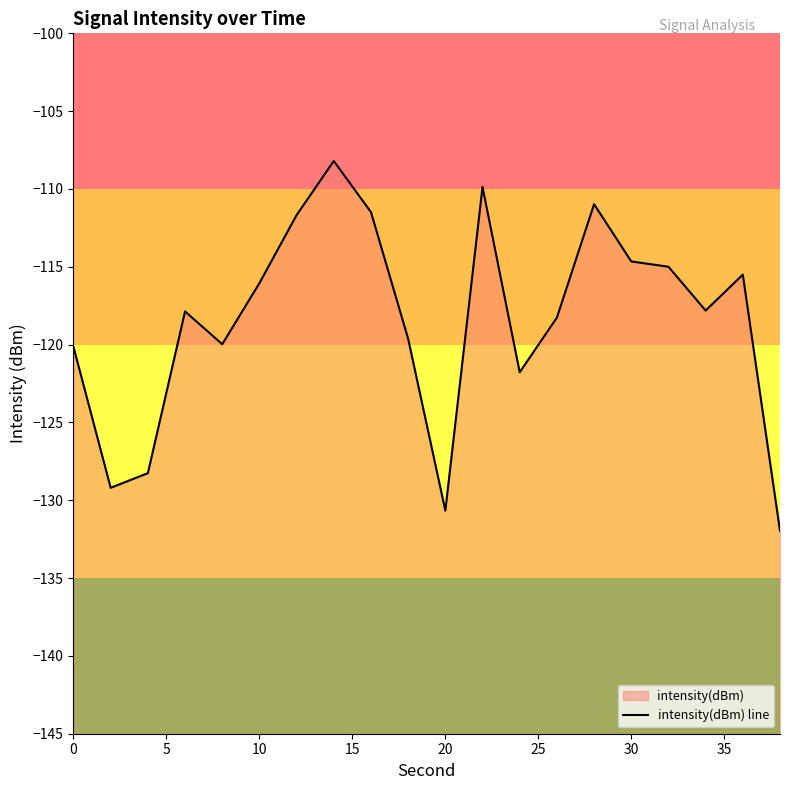

What is the average value?

-118.4